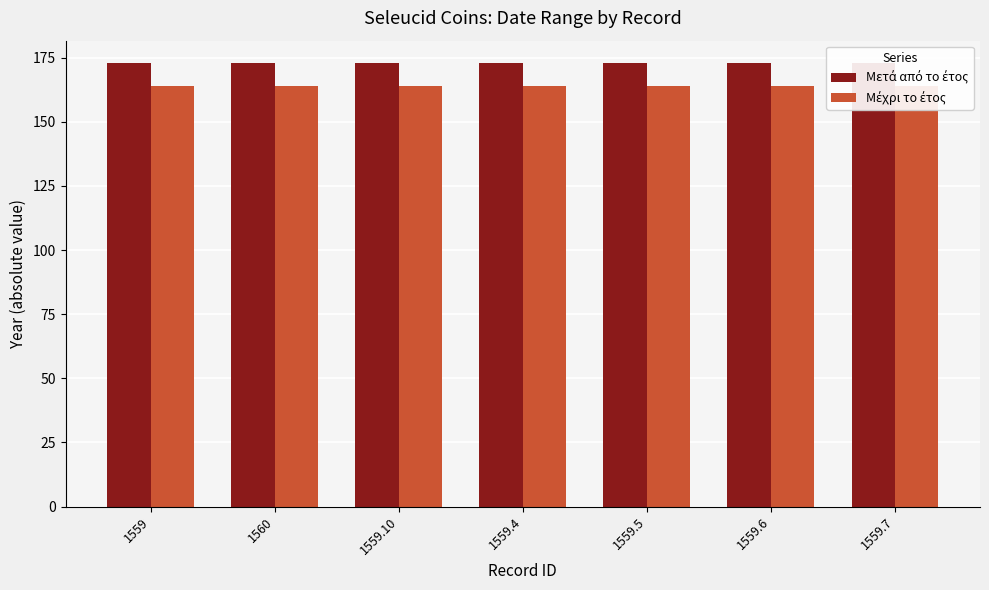

What is the lowest value of the Μέχρι το έτος series?

164